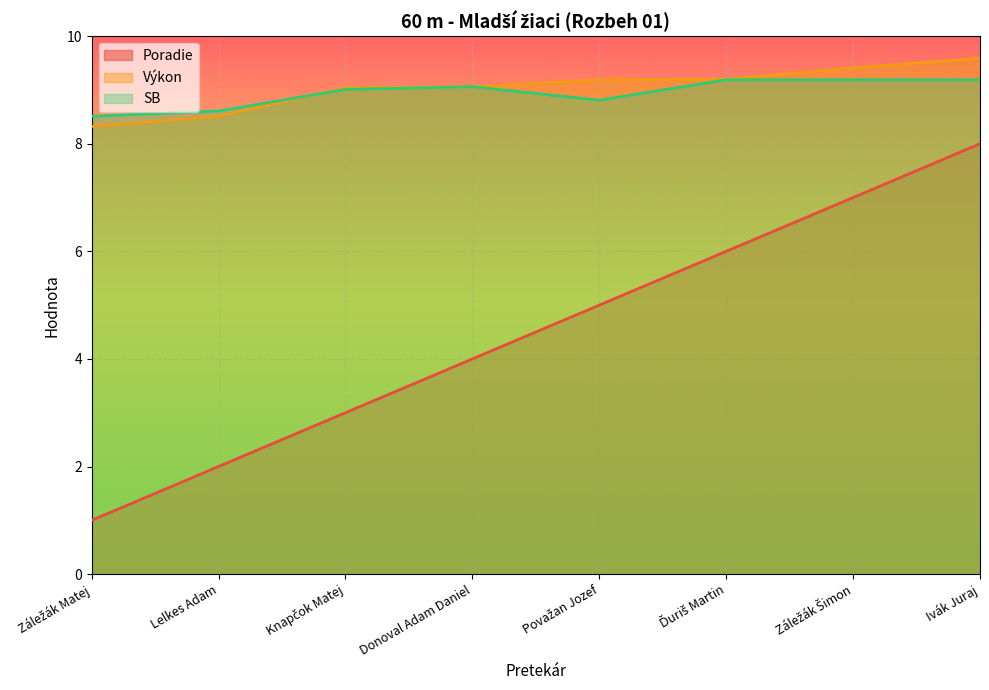

How many times do SB and Výkon cross each other?

1